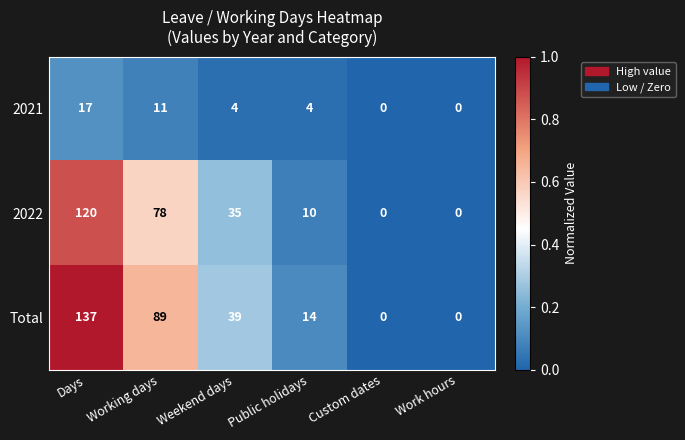

The value of Total at Work hours is -78. True or false?

False